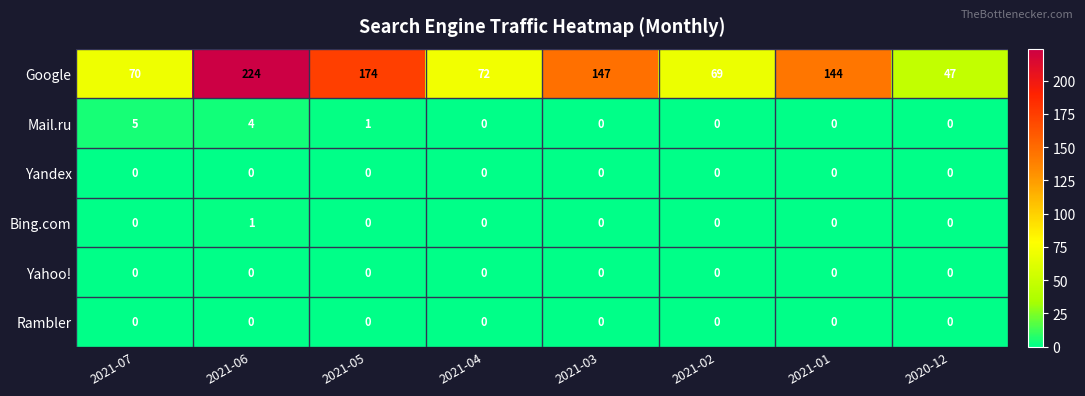

Is the value of Yandex at 2021-05 greater than the value of Google at 2021-02?

No